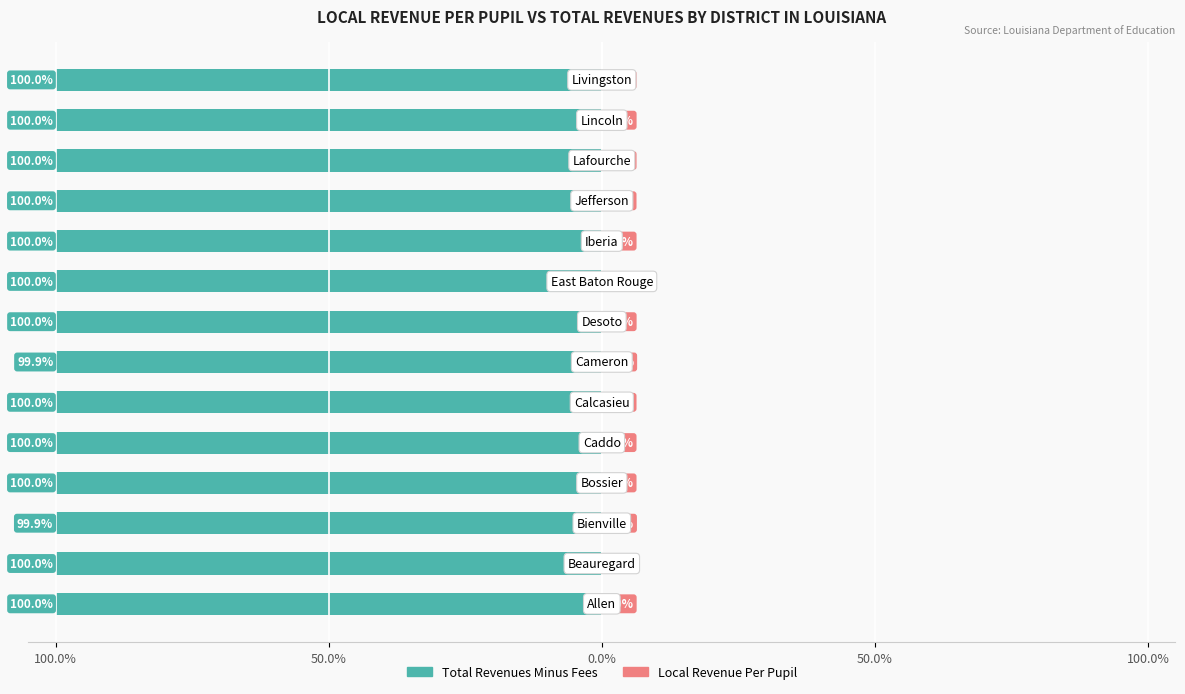

What is the average value of the Total Revenues Minus Fees series?

-100.0